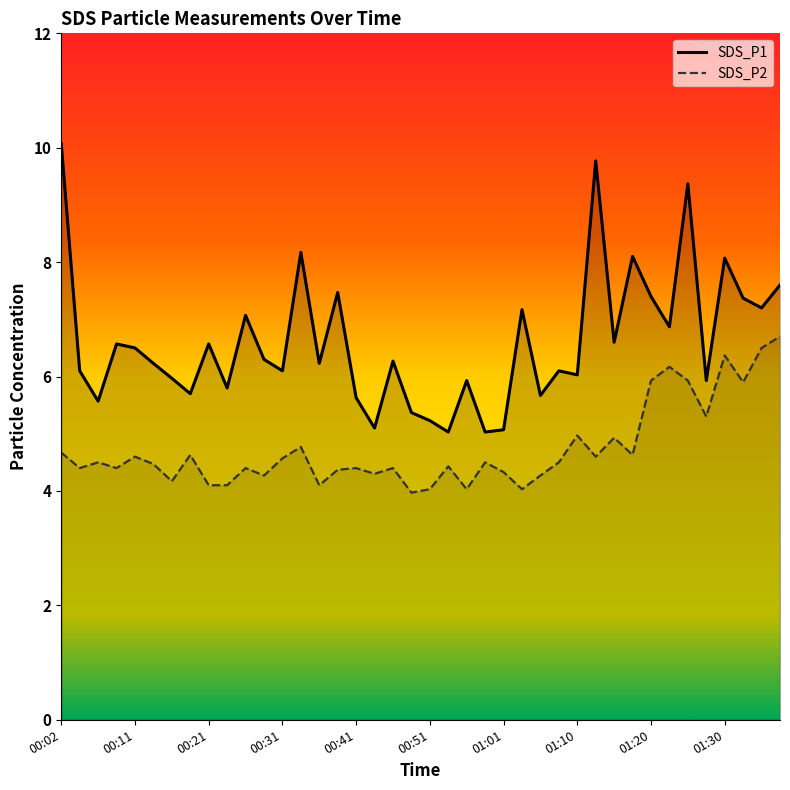

True or false: SDS_P2 has a value of 9.7 at 01:32.

False